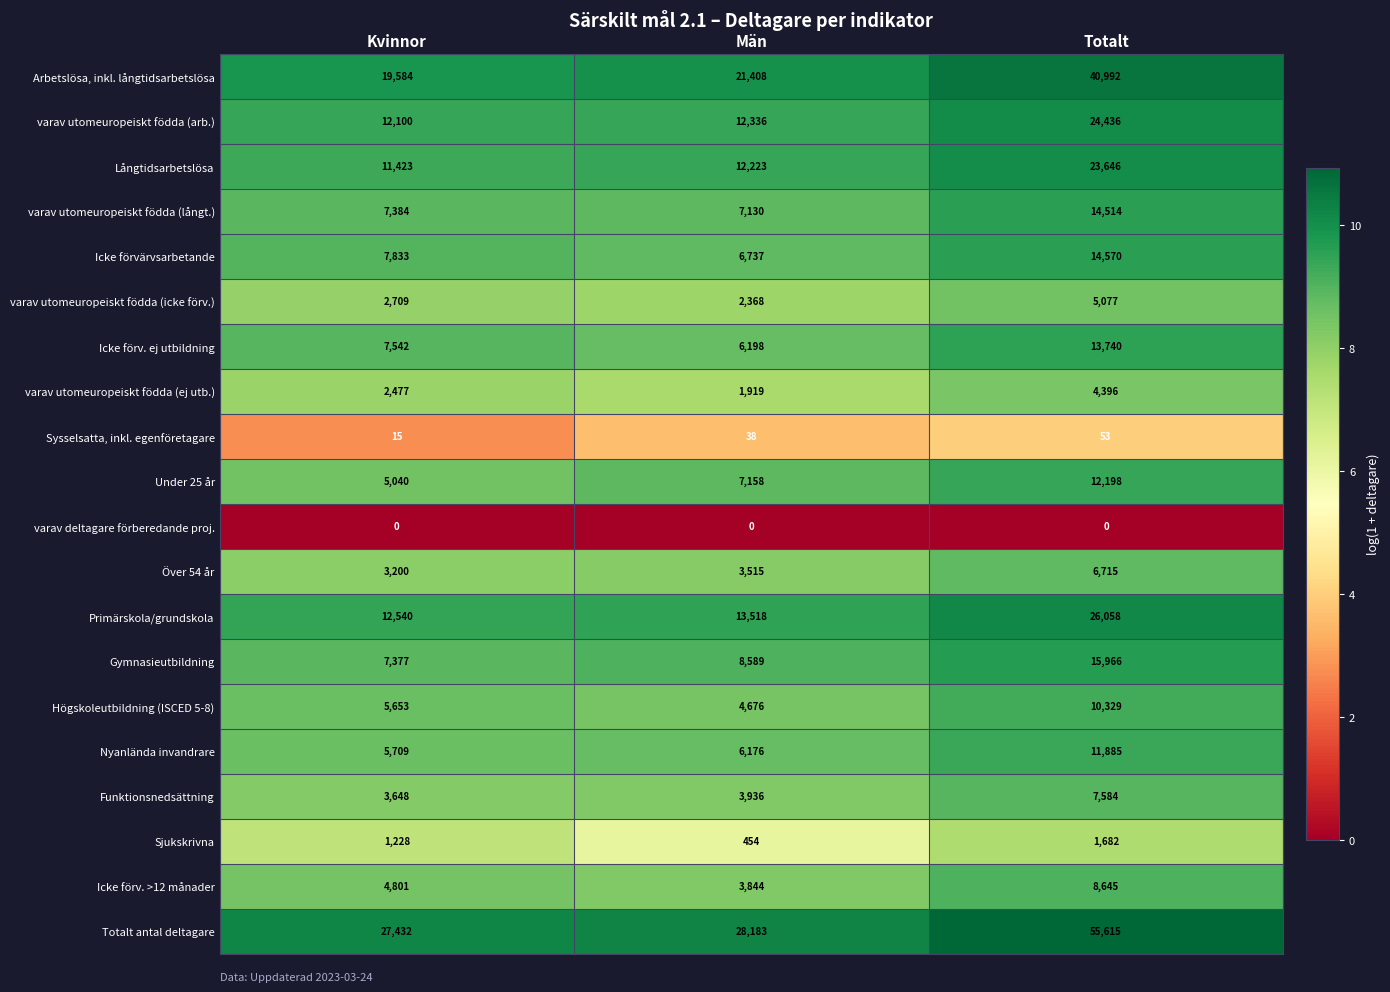

What is the sum of all Högskoleutbildning (ISCED 5-8) values?

20658